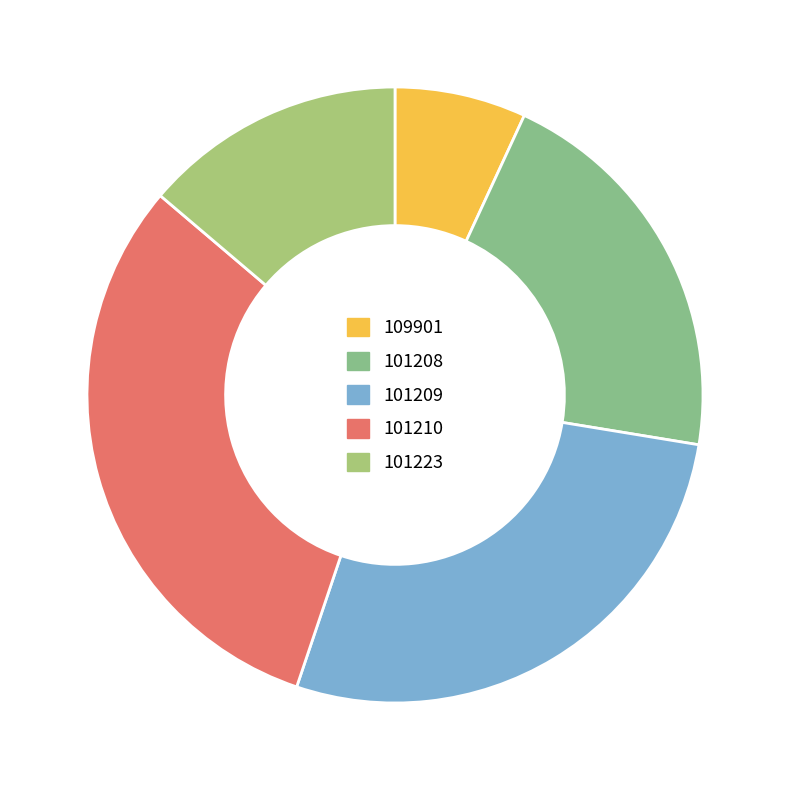

Does 101210 account for over 50% of the chart?

No